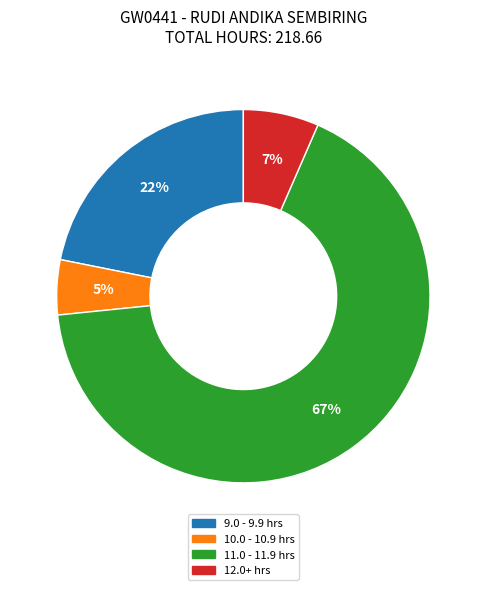

To the nearest percent, what percentage of the pie is 10.0 - 10.9 hrs?

5%